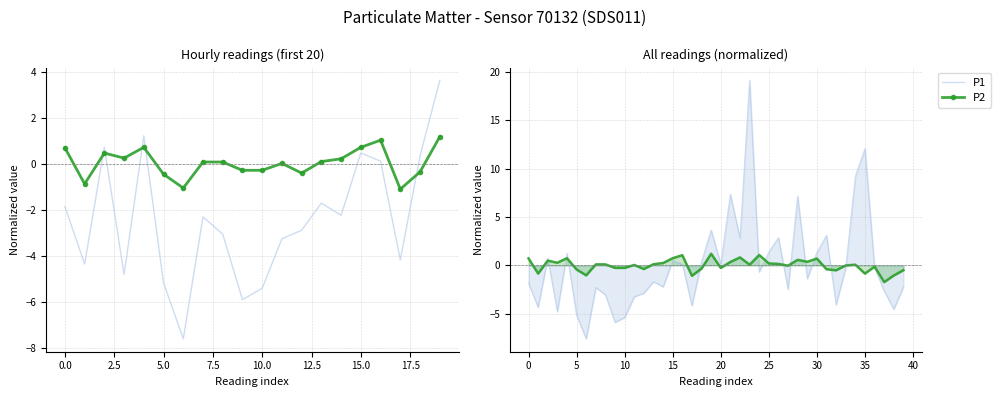

How many intersections are there between P2 and P1?

5